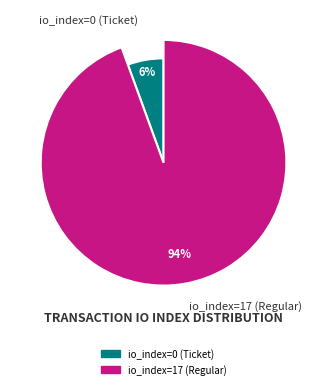

Which category has the biggest portion of the pie?

io_index=17 (Regular)